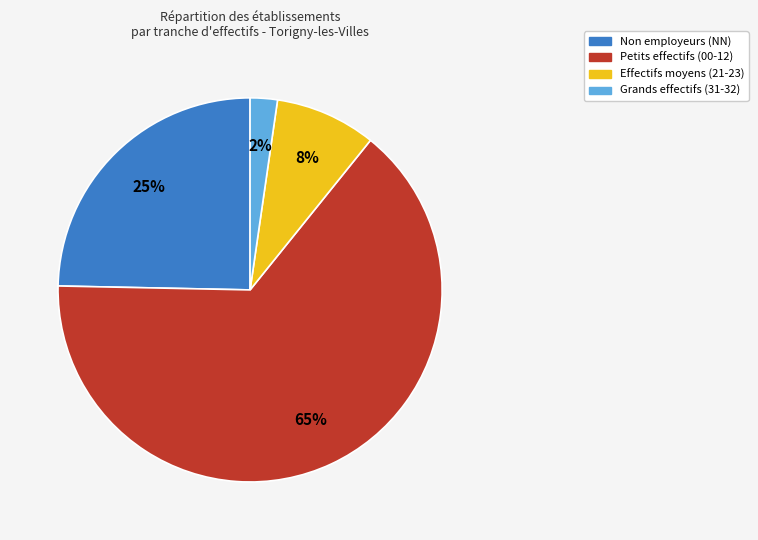

Which category has the biggest portion of the pie?

Petits effectifs (00-12)